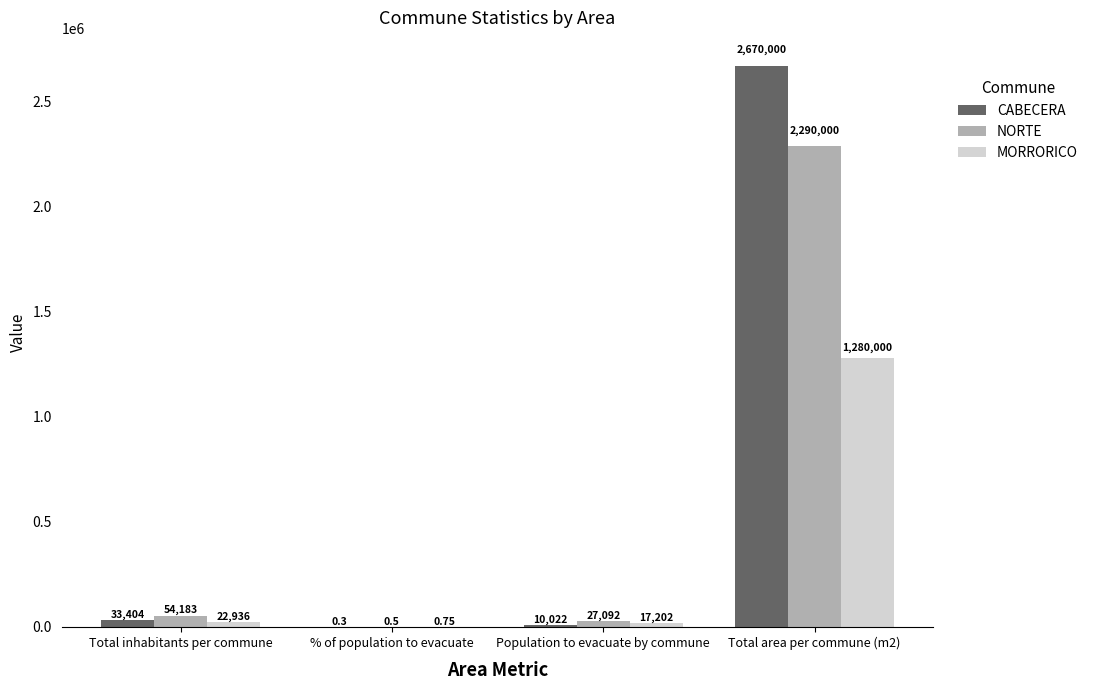

At which category is the sum across all series the highest?

Total area per commune (m2)